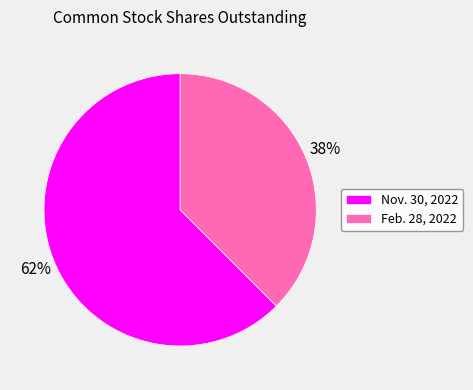

To the nearest percent, what is the combined percentage of Feb. 28, 2022 and Nov. 30, 2022?

100%